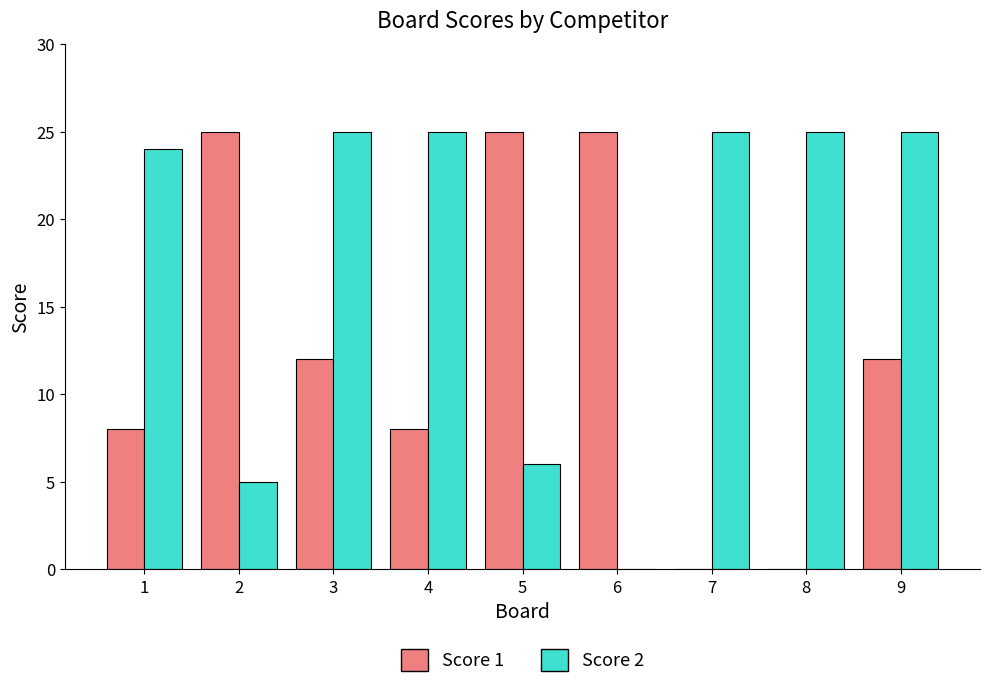

What value does the Score 1 series have at 6?

25